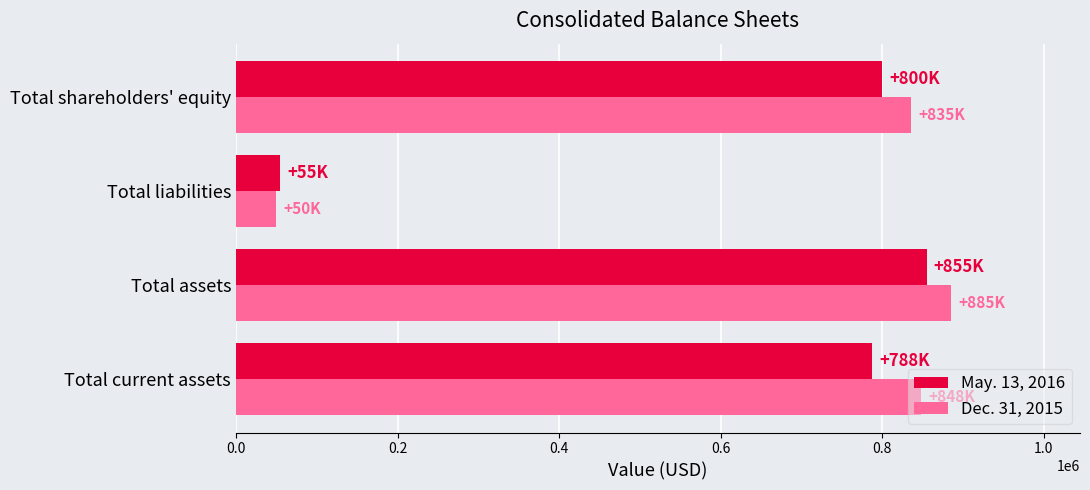

The May. 13, 2016 series shows 1213317 at Total current assets. True or false?

False